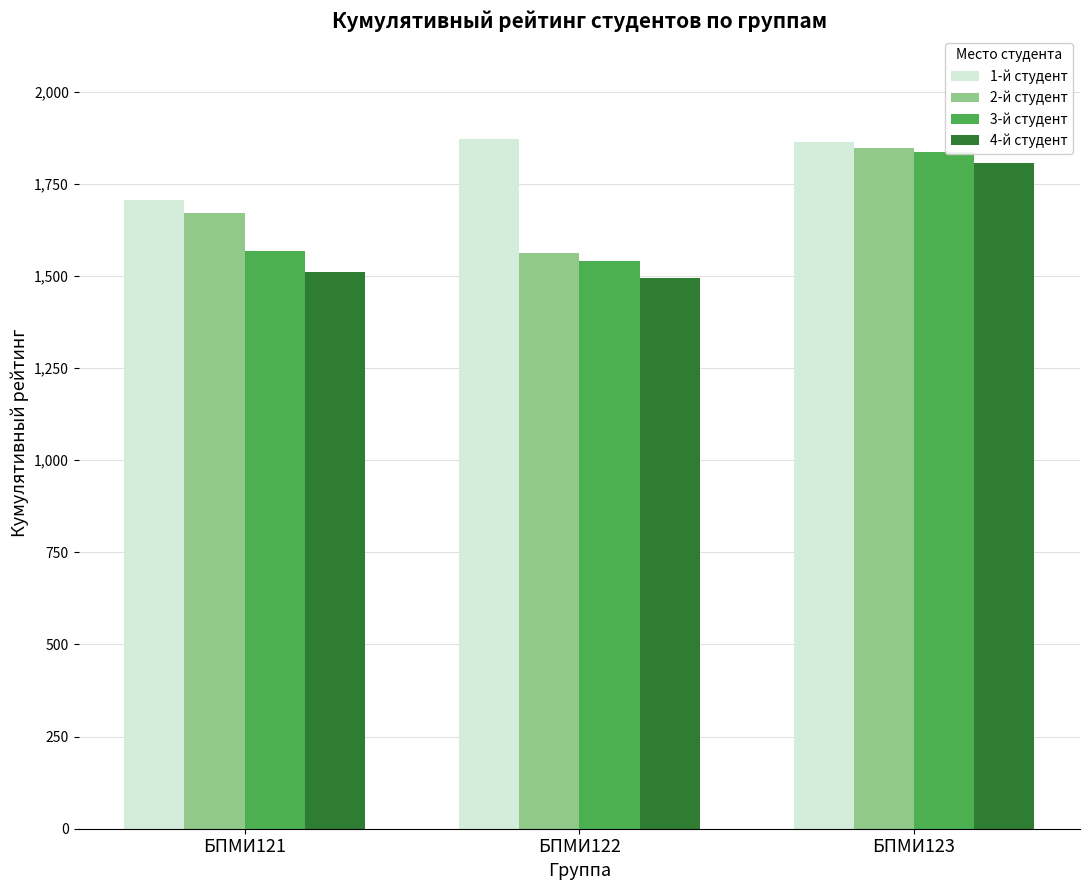

How many groups of bars are there?

3